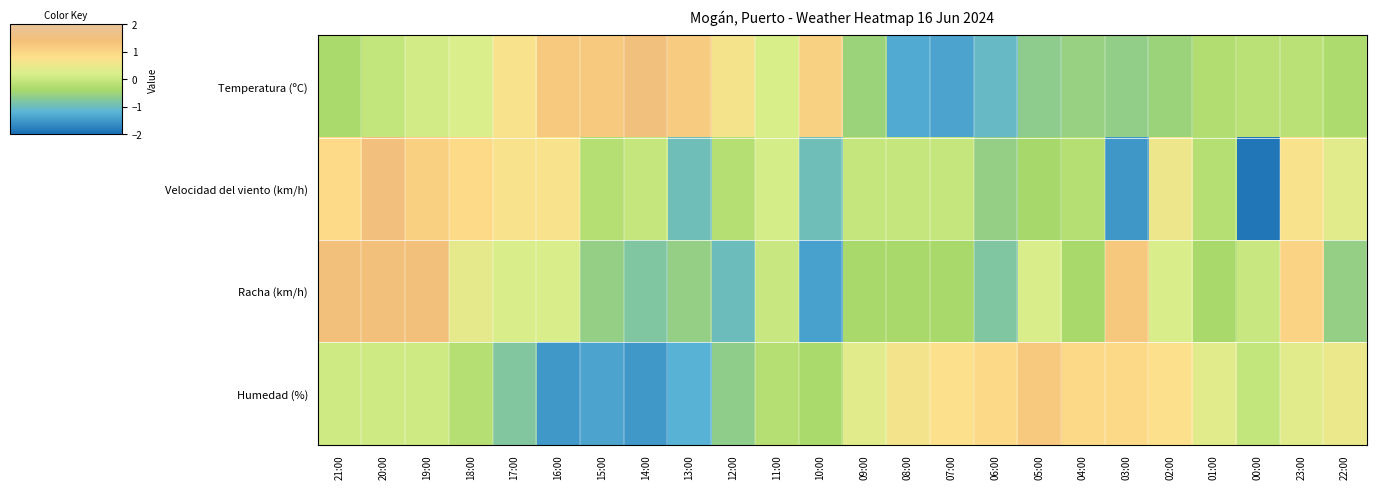

How many categories are shown in the chart?

24